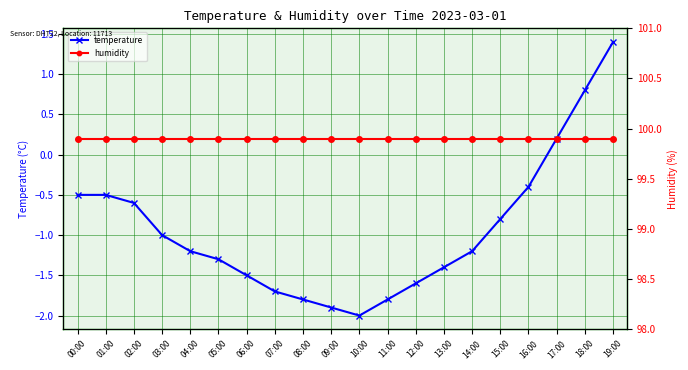

True or false: humidity and temperature cross at least once.

False